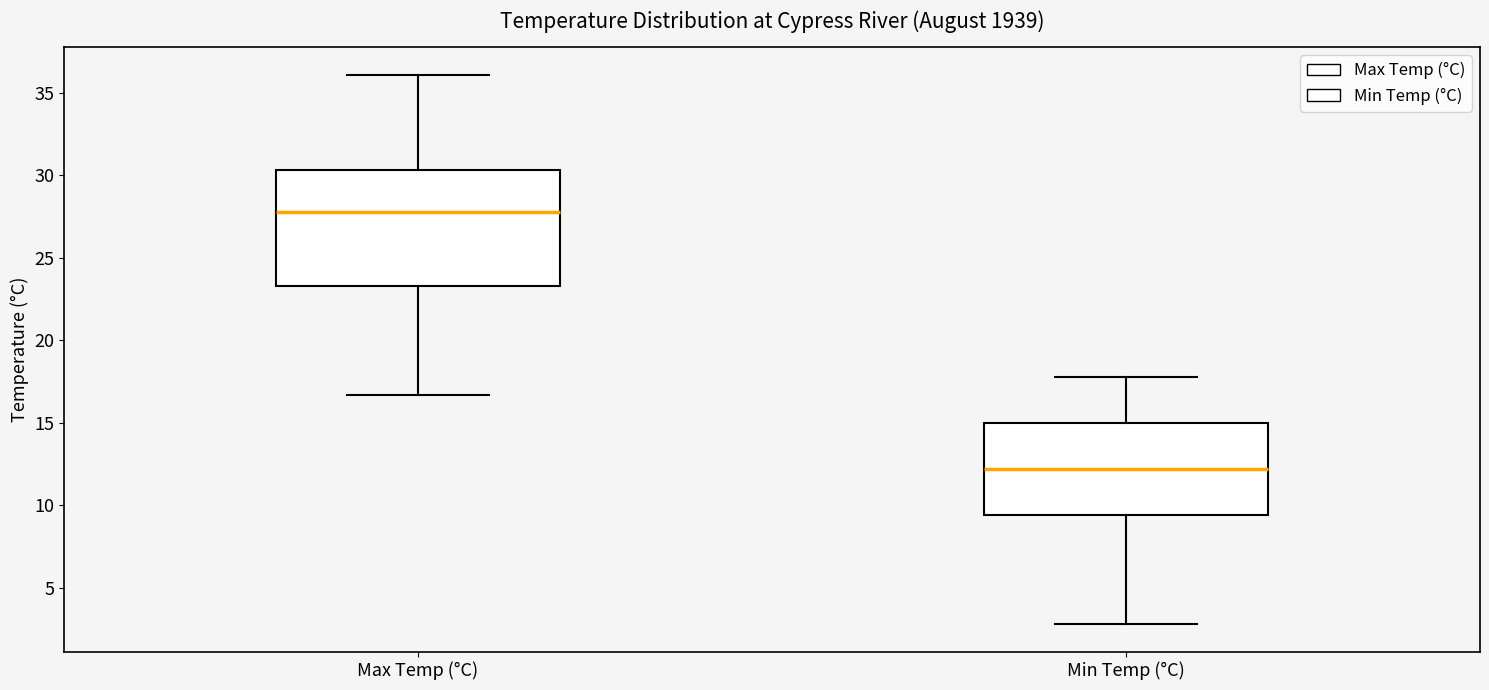

Reading left to right, transcribe this box plot: for each box, give where its median line is, the range the box spans, and where its two whiskers end, as read against the y-axis. The values are not printed on the chart, so give them approximately, as read against the axis.

Max Temp (°C): median 28.0, box 23.5 to 30.5, whiskers 16.5 to 36.0
Min Temp (°C): median 12.0, box 9.5 to 15.0, whiskers 3.0 to 18.0